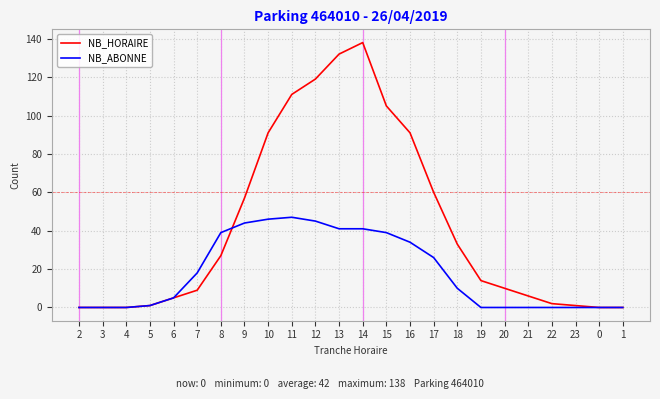

Reading right to left, what are all the values shown in this chart?

NB_HORAIRE: 1=0	0=0	23=1	22=2	21=6	20=10	19=14	18=33	17=60	16=91	15=105	14=138	13=132	12=119	11=111	10=91	9=57	8=27	7=9	6=5	5=1	4=0	3=0	2=0
NB_ABONNE: 1=0	0=0	23=0	22=0	21=0	20=0	19=0	18=10	17=26	16=34	15=39	14=41	13=41	12=45	11=47	10=46	9=44	8=39	7=18	6=5	5=1	4=0	3=0	2=0